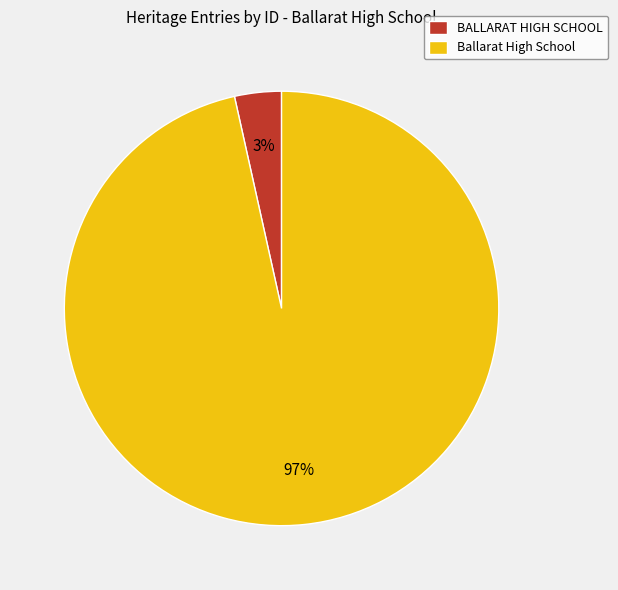

Which has a higher value, Ballarat High School or BALLARAT HIGH SCHOOL?

Ballarat High School